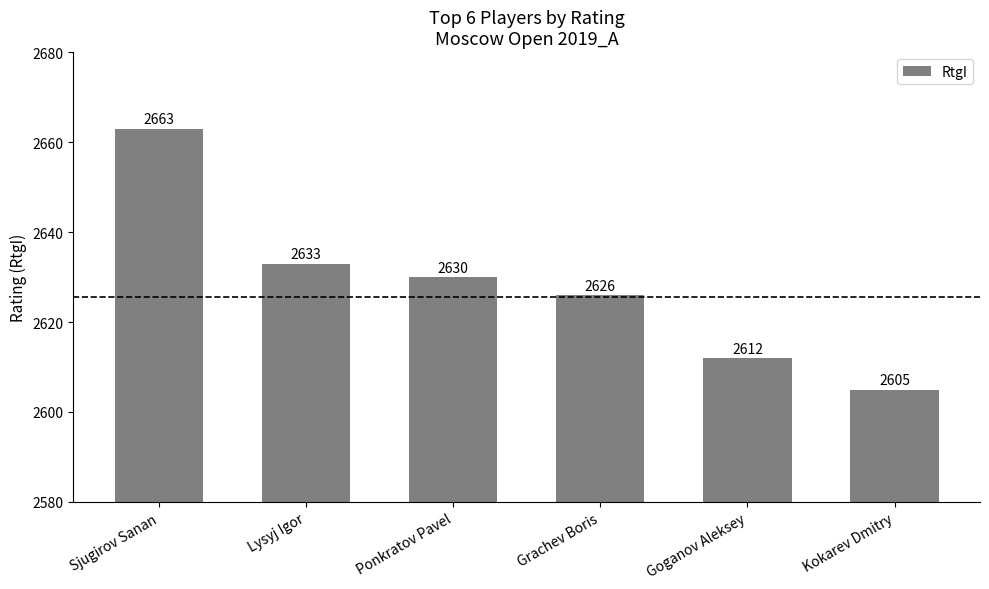

How many values are below 2630?

3